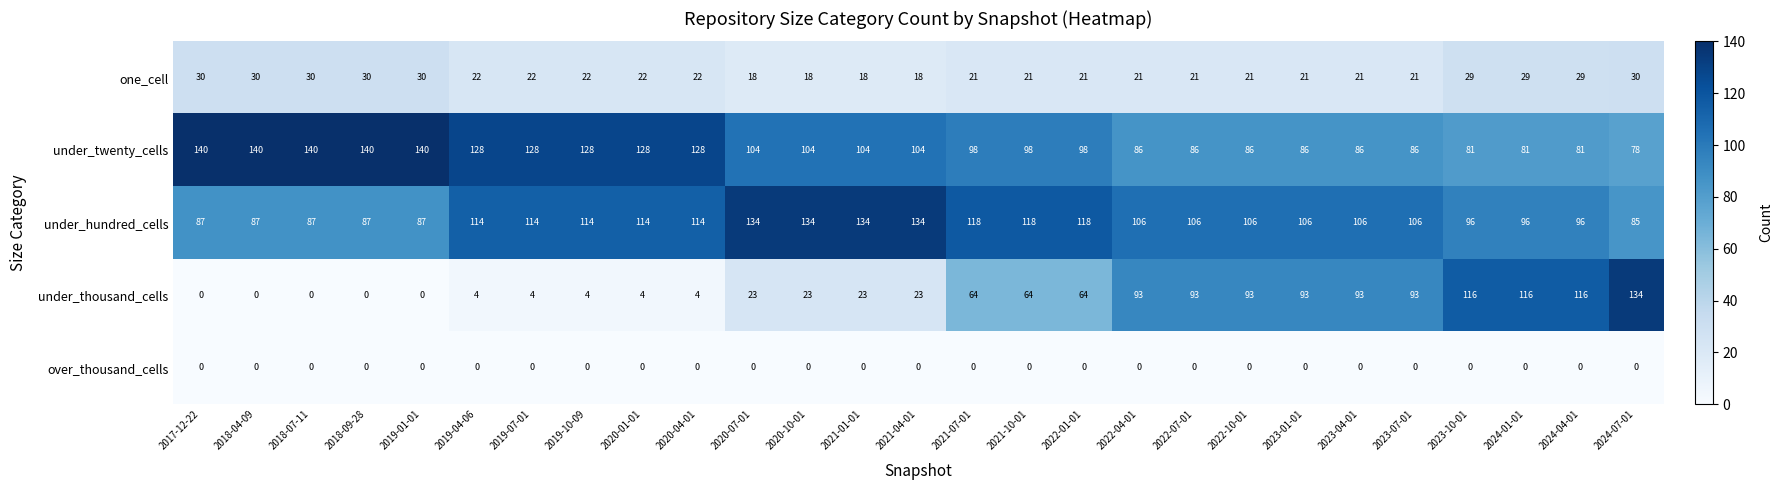

What is the approximate value of one_cell at 2022-10-01, to the nearest 10?

20